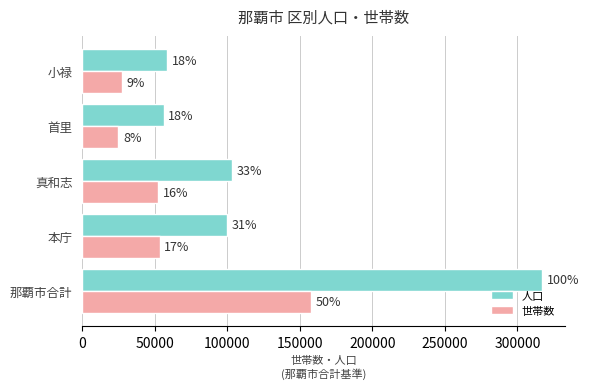

What is the average value of the 世帯数 series?

63111